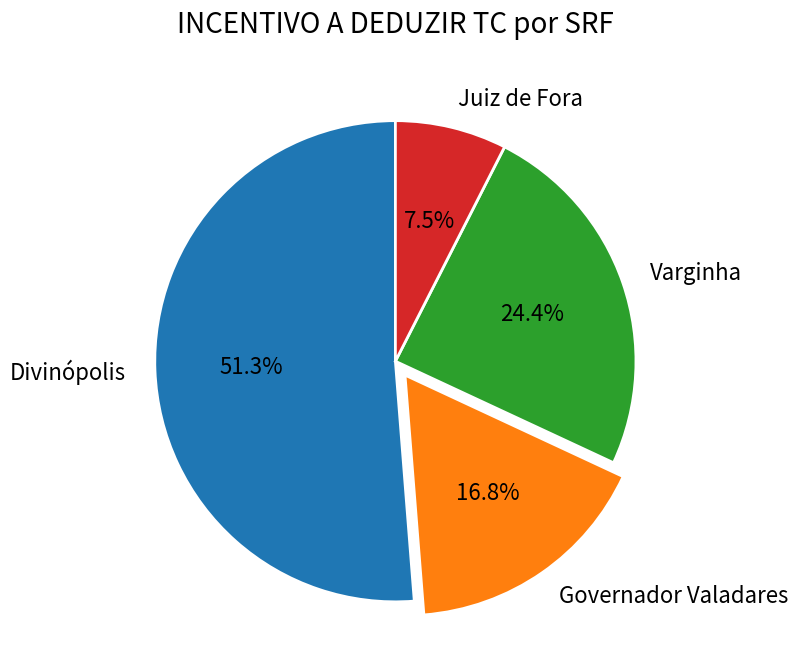

To the nearest percent, what is the average slice percentage?

25%